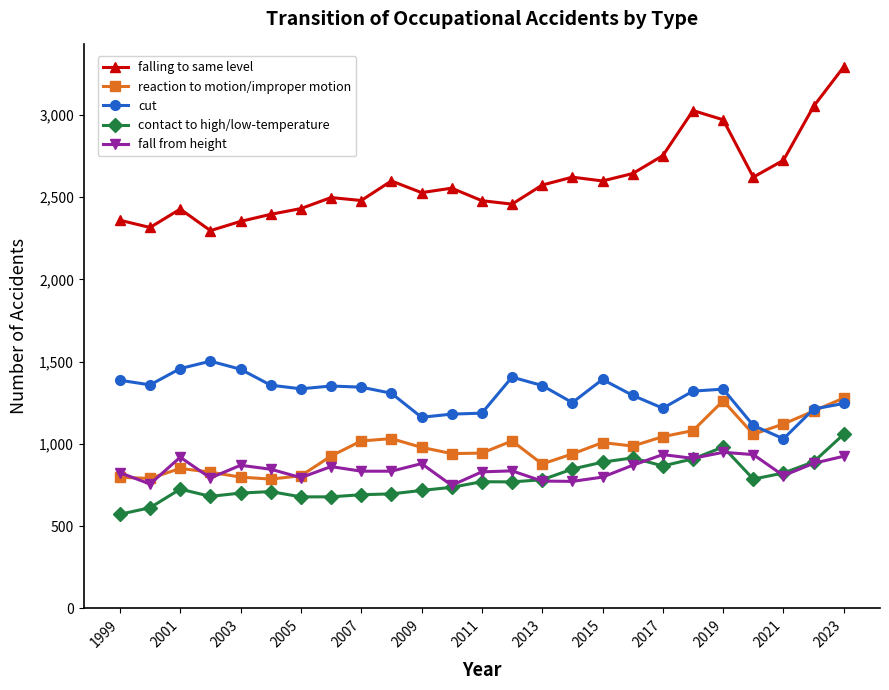

What is the value of the reaction to motion/improper motion point at the 18th from the left?

987